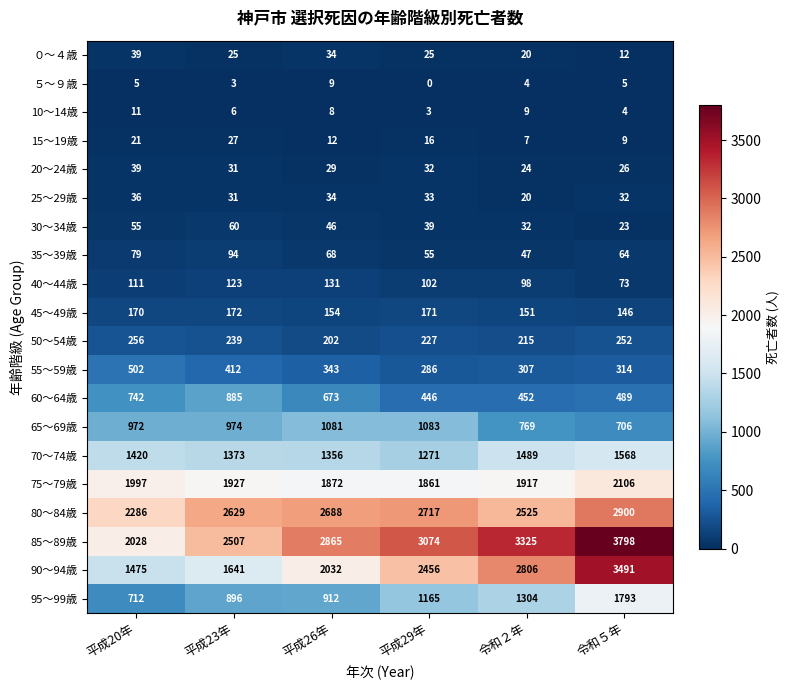

What is the average value of the ５～９歳 series?

4